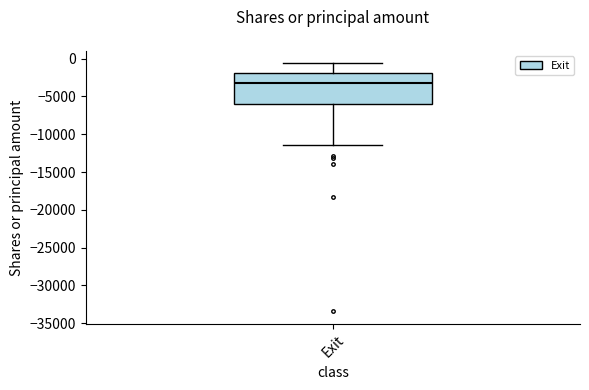

Transcribe this box plot: give where the median line is, the range the box spans, and where the two whiskers end, as read against the y-axis. The values are not printed on the chart, so give them approximately, as read against the axis.

median -3500, box -6000 to -2000, whiskers -11500 to -500